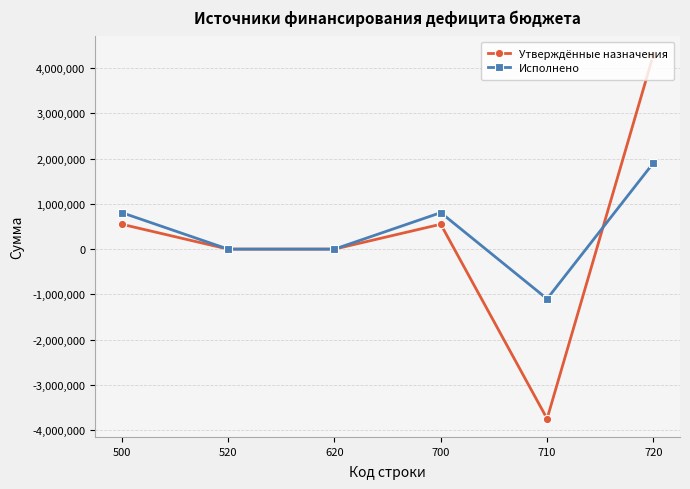

What is the difference between the maximum and minimum values in the Утверждённые назначения series?

8052400.0